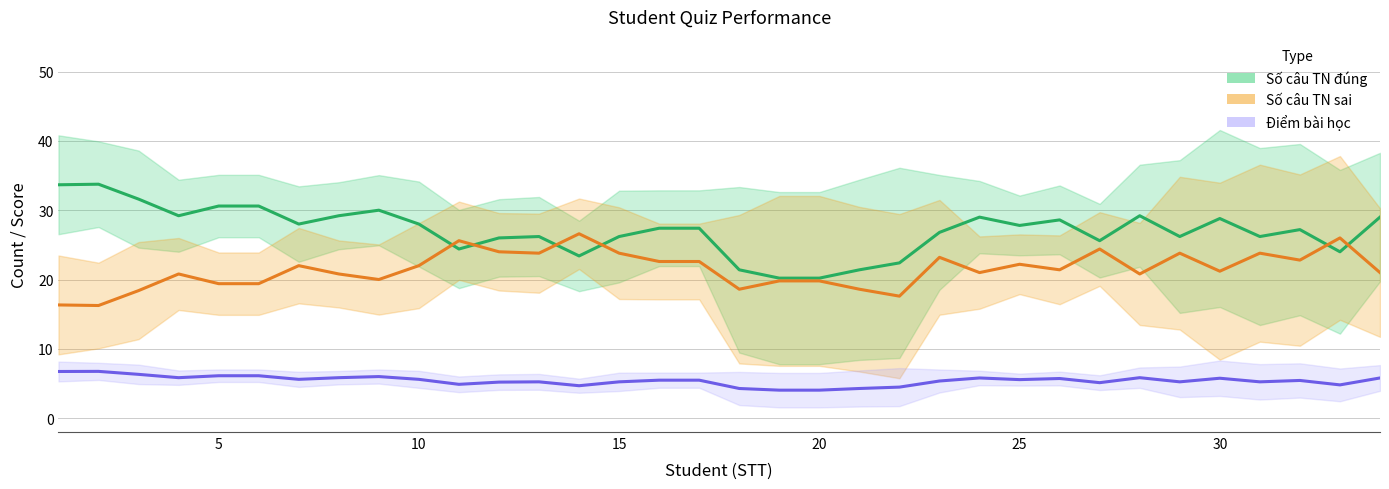

Rank the series by their maximum value, from highest to lowest.

Số câu TN đúng, Số câu TN sai, Điểm bài học